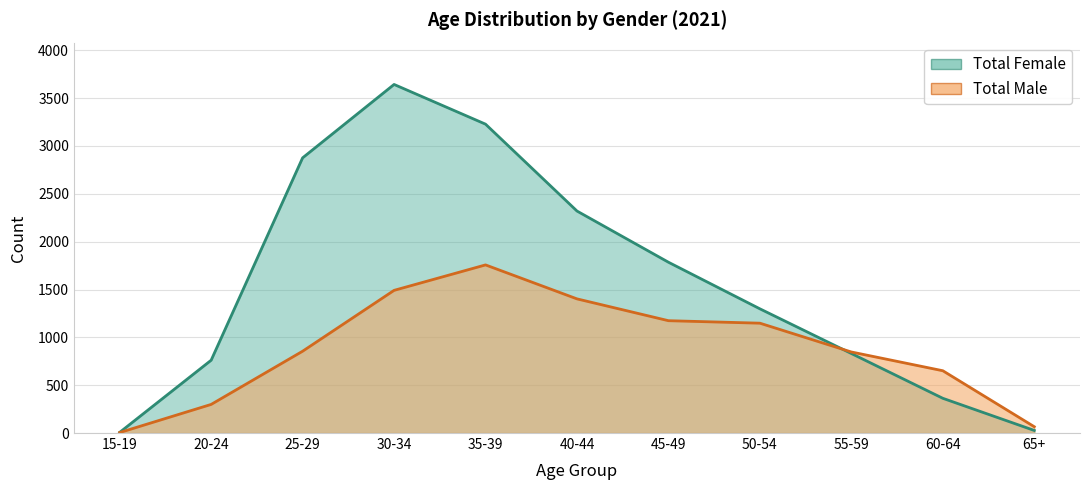

Which series has the widest spread of values?

Total Female